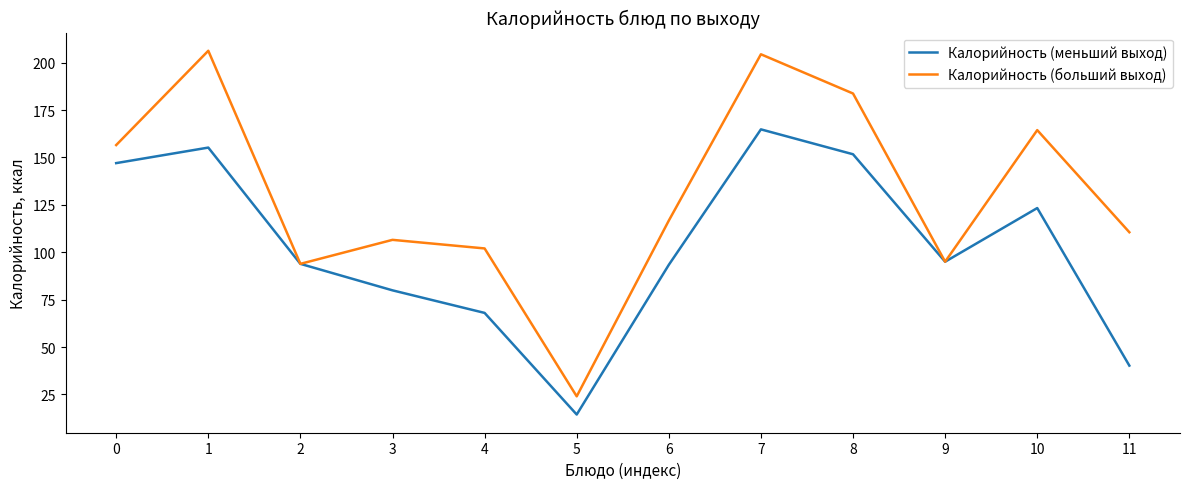

What is the difference between the highest and lowest values at 1?

51.1